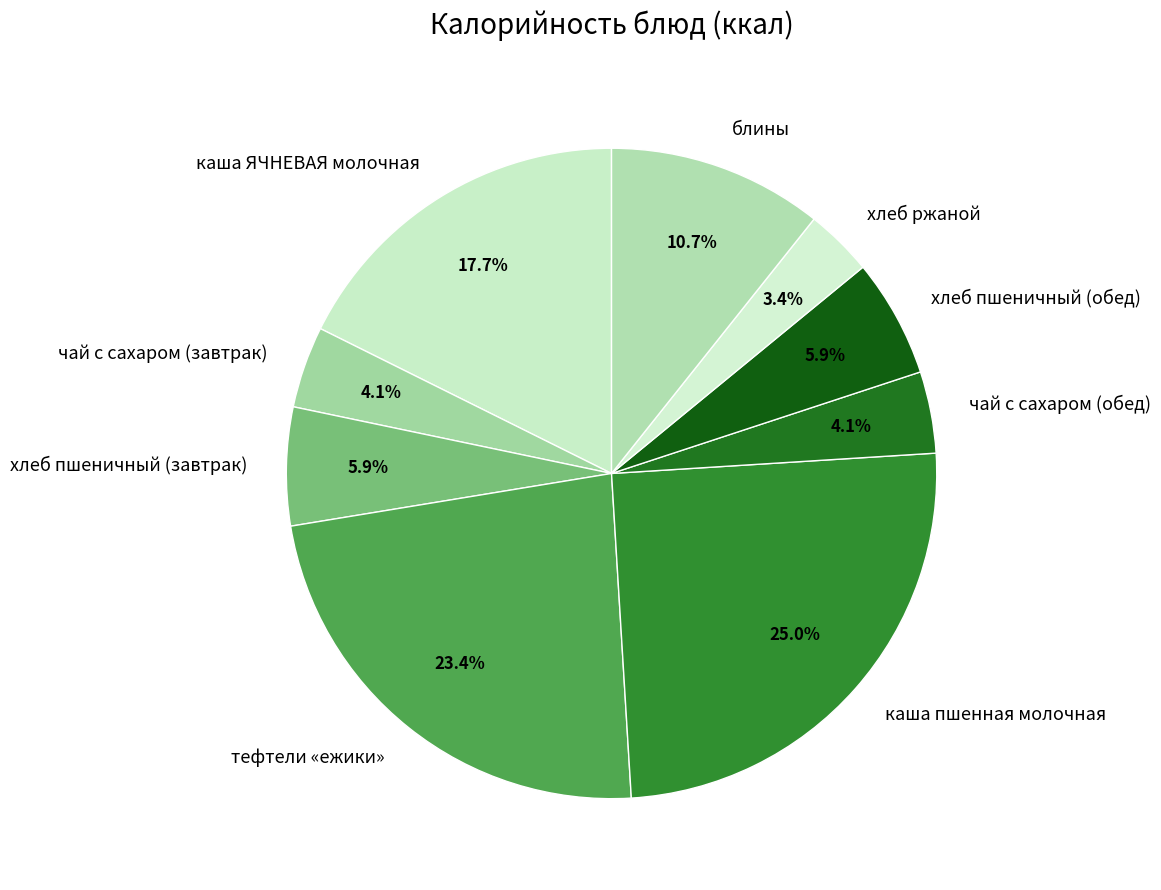

Between блины and чай с сахаром (обед), which is larger?

блины